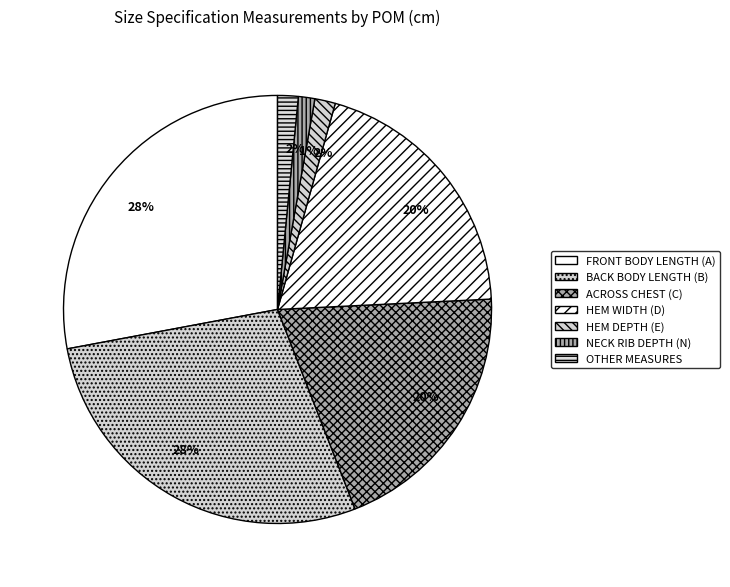

What percentage is NOT represented by OTHER?

98.4%